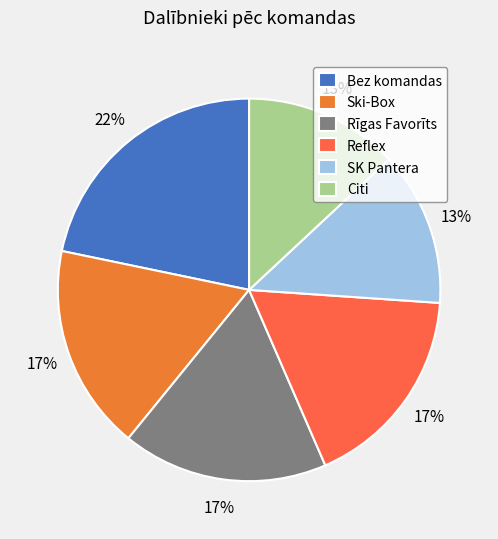

What percentage is the SK Pantera slice, to the nearest percent?

13%